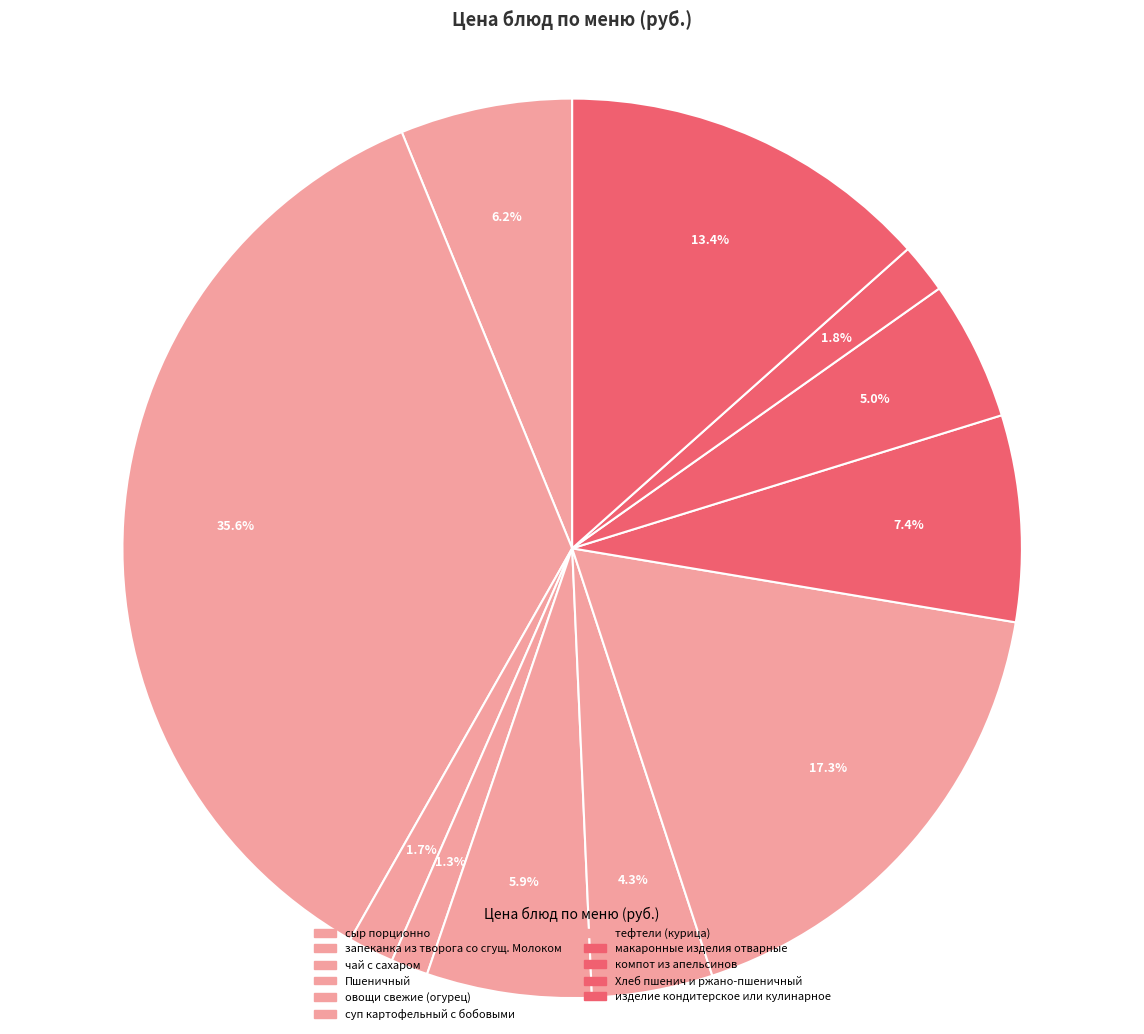

What is the largest slice in the pie chart?

запеканка из творога со сгущ. Молоком